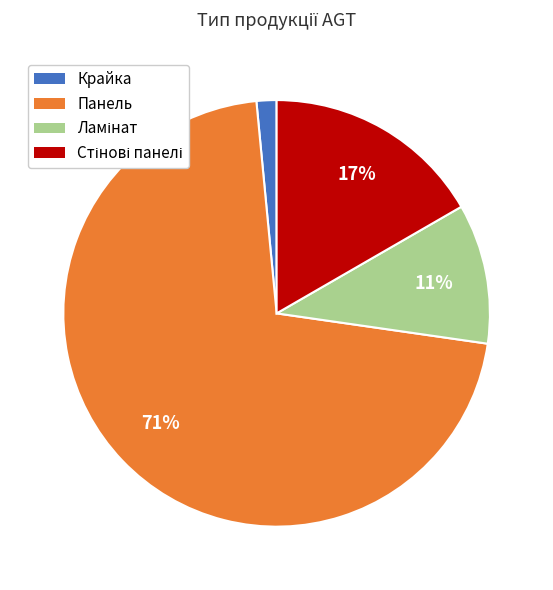

Which slice is the largest?

Панель